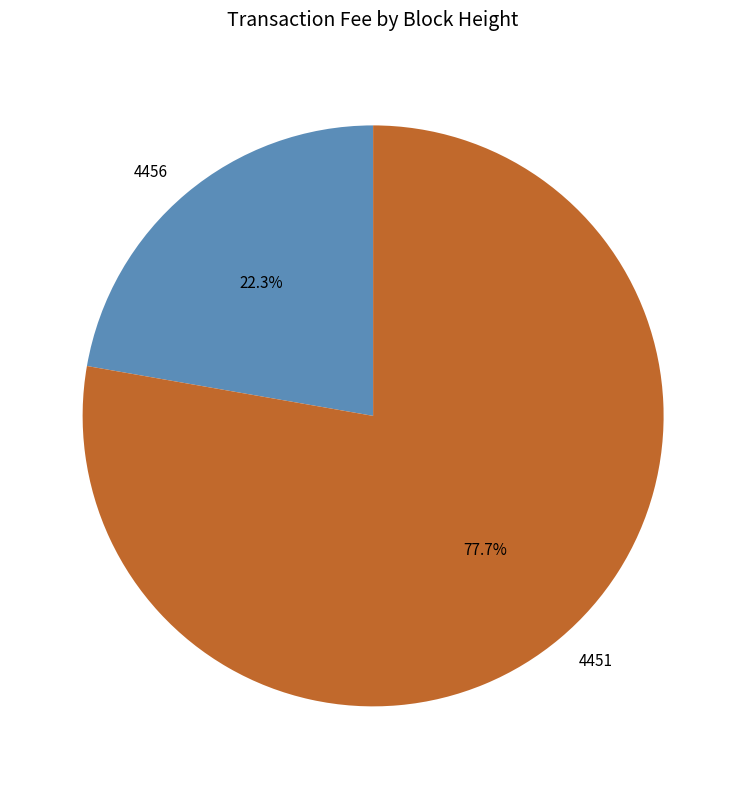

How many segments does this pie chart have?

2